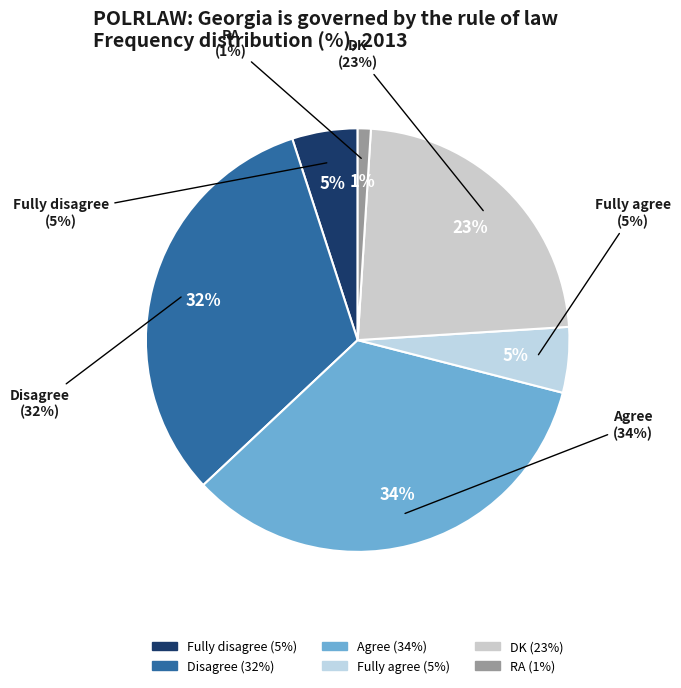

Rank the categories by value from highest to lowest.

Agree, Disagree, DK, Fully disagree, Fully agree, RA